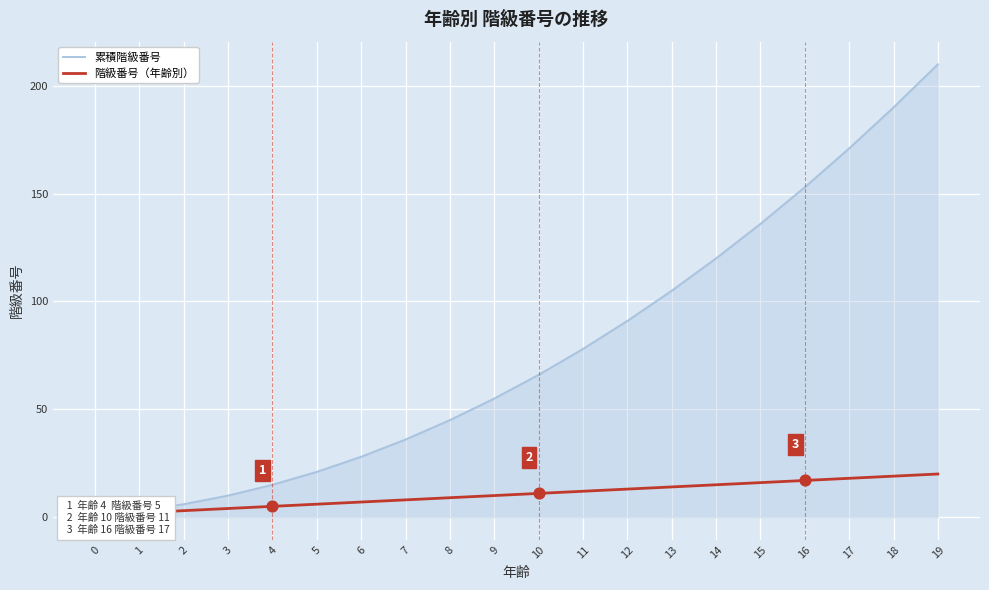

Which series has the largest total across all categories?

累積階級番号